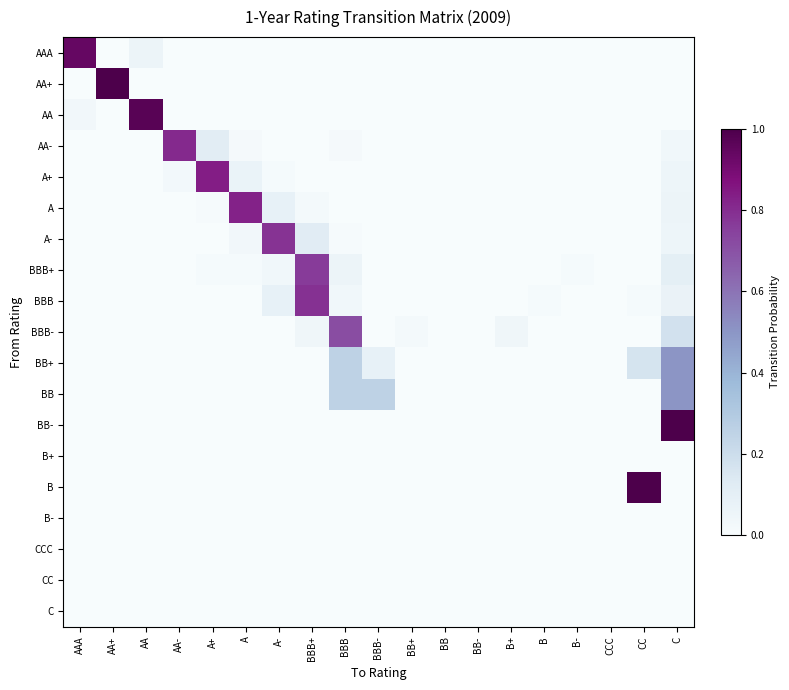

Reading right to left, transcribe all the data shown in this chart.

AAA: C=0.0	CC=0.0	CCC=0.0	B-=0.0	B=0.0	B+=0.0	BB-=0.0	BB=0.0	BB+=0.0	BBB-=0.0	BBB=0.0	BBB+=0.0	A-=0.0	A=0.0	A+=0.0	AA-=0.0	AA=0.1	AA+=0.0	AAA=0.9
AA+: C=0.0	CC=0.0	CCC=0.0	B-=0.0	B=0.0	B+=0.0	BB-=0.0	BB=0.0	BB+=0.0	BBB-=0.0	BBB=0.0	BBB+=0.0	A-=0.0	A=0.0	A+=0.0	AA-=0.0	AA=0.0	AA+=1.0	AAA=0.0
AA: C=0.0	CC=0.0	CCC=0.0	B-=0.0	B=0.0	B+=0.0	BB-=0.0	BB=0.0	BB+=0.0	BBB-=0.0	BBB=0.0	BBB+=0.0	A-=0.0	A=0.0	A+=0.0	AA-=0.0	AA=1.0	AA+=0.0	AAA=0.0
AA-: C=0.0	CC=0.0	CCC=0.0	B-=0.0	B=0.0	B+=0.0	BB-=0.0	BB=0.0	BB+=0.0	BBB-=0.0	BBB=0.0	BBB+=0.0	A-=0.0	A=0.0	A+=0.1	AA-=0.8	AA=0.0	AA+=0.0	AAA=0.0
A+: C=0.1	CC=0.0	CCC=0.0	B-=0.0	B=0.0	B+=0.0	BB-=0.0	BB=0.0	BB+=0.0	BBB-=0.0	BBB=0.0	BBB+=0.0	A-=0.0	A=0.1	A+=0.8	AA-=0.0	AA=0.0	AA+=0.0	AAA=0.0
A: C=0.1	CC=0.0	CCC=0.0	B-=0.0	B=0.0	B+=0.0	BB-=0.0	BB=0.0	BB+=0.0	BBB-=0.0	BBB=0.0	BBB+=0.0	A-=0.1	A=0.8	A+=0.0	AA-=0.0	AA=0.0	AA+=0.0	AAA=0.0
A-: C=0.1	CC=0.0	CCC=0.0	B-=0.0	B=0.0	B+=0.0	BB-=0.0	BB=0.0	BB+=0.0	BBB-=0.0	BBB=0.0	BBB+=0.1	A-=0.8	A=0.0	A+=0.0	AA-=0.0	AA=0.0	AA+=0.0	AAA=0.0
BBB+: C=0.1	CC=0.0	CCC=0.0	B-=0.0	B=0.0	B+=0.0	BB-=0.0	BB=0.0	BB+=0.0	BBB-=0.0	BBB=0.1	BBB+=0.8	A-=0.0	A=0.0	A+=0.0	AA-=0.0	AA=0.0	AA+=0.0	AAA=0.0
BBB: C=0.1	CC=0.0	CCC=0.0	B-=0.0	B=0.0	B+=0.0	BB-=0.0	BB=0.0	BB+=0.0	BBB-=0.0	BBB=0.0	BBB+=0.8	A-=0.1	A=0.0	A+=0.0	AA-=0.0	AA=0.0	AA+=0.0	AAA=0.0
BBB-: C=0.2	CC=0.0	CCC=0.0	B-=0.0	B=0.0	B+=0.0	BB-=0.0	BB=0.0	BB+=0.0	BBB-=0.0	BBB=0.7	BBB+=0.0	A-=0.0	A=0.0	A+=0.0	AA-=0.0	AA=0.0	AA+=0.0	AAA=0.0
BB+: C=0.5	CC=0.2	CCC=0.0	B-=0.0	B=0.0	B+=0.0	BB-=0.0	BB=0.0	BB+=0.0	BBB-=0.1	BBB=0.2	BBB+=0.0	A-=0.0	A=0.0	A+=0.0	AA-=0.0	AA=0.0	AA+=0.0	AAA=0.0
BB: C=0.5	CC=0.0	CCC=0.0	B-=0.0	B=0.0	B+=0.0	BB-=0.0	BB=0.0	BB+=0.0	BBB-=0.2	BBB=0.2	BBB+=0.0	A-=0.0	A=0.0	A+=0.0	AA-=0.0	AA=0.0	AA+=0.0	AAA=0.0
BB-: C=1.0	CC=0.0	CCC=0.0	B-=0.0	B=0.0	B+=0.0	BB-=0.0	BB=0.0	BB+=0.0	BBB-=0.0	BBB=0.0	BBB+=0.0	A-=0.0	A=0.0	A+=0.0	AA-=0.0	AA=0.0	AA+=0.0	AAA=0.0
B+: C=0.0	CC=0.0	CCC=0.0	B-=0.0	B=0.0	B+=0.0	BB-=0.0	BB=0.0	BB+=0.0	BBB-=0.0	BBB=0.0	BBB+=0.0	A-=0.0	A=0.0	A+=0.0	AA-=0.0	AA=0.0	AA+=0.0	AAA=0.0
B: C=0.0	CC=1.0	CCC=0.0	B-=0.0	B=0.0	B+=0.0	BB-=0.0	BB=0.0	BB+=0.0	BBB-=0.0	BBB=0.0	BBB+=0.0	A-=0.0	A=0.0	A+=0.0	AA-=0.0	AA=0.0	AA+=0.0	AAA=0.0
B-: C=0.0	CC=0.0	CCC=0.0	B-=0.0	B=0.0	B+=0.0	BB-=0.0	BB=0.0	BB+=0.0	BBB-=0.0	BBB=0.0	BBB+=0.0	A-=0.0	A=0.0	A+=0.0	AA-=0.0	AA=0.0	AA+=0.0	AAA=0.0
CCC: C=0.0	CC=0.0	CCC=0.0	B-=0.0	B=0.0	B+=0.0	BB-=0.0	BB=0.0	BB+=0.0	BBB-=0.0	BBB=0.0	BBB+=0.0	A-=0.0	A=0.0	A+=0.0	AA-=0.0	AA=0.0	AA+=0.0	AAA=0.0
CC: C=0.0	CC=0.0	CCC=0.0	B-=0.0	B=0.0	B+=0.0	BB-=0.0	BB=0.0	BB+=0.0	BBB-=0.0	BBB=0.0	BBB+=0.0	A-=0.0	A=0.0	A+=0.0	AA-=0.0	AA=0.0	AA+=0.0	AAA=0.0
C: C=0.0	CC=0.0	CCC=0.0	B-=0.0	B=0.0	B+=0.0	BB-=0.0	BB=0.0	BB+=0.0	BBB-=0.0	BBB=0.0	BBB+=0.0	A-=0.0	A=0.0	A+=0.0	AA-=0.0	AA=0.0	AA+=0.0	AAA=0.0